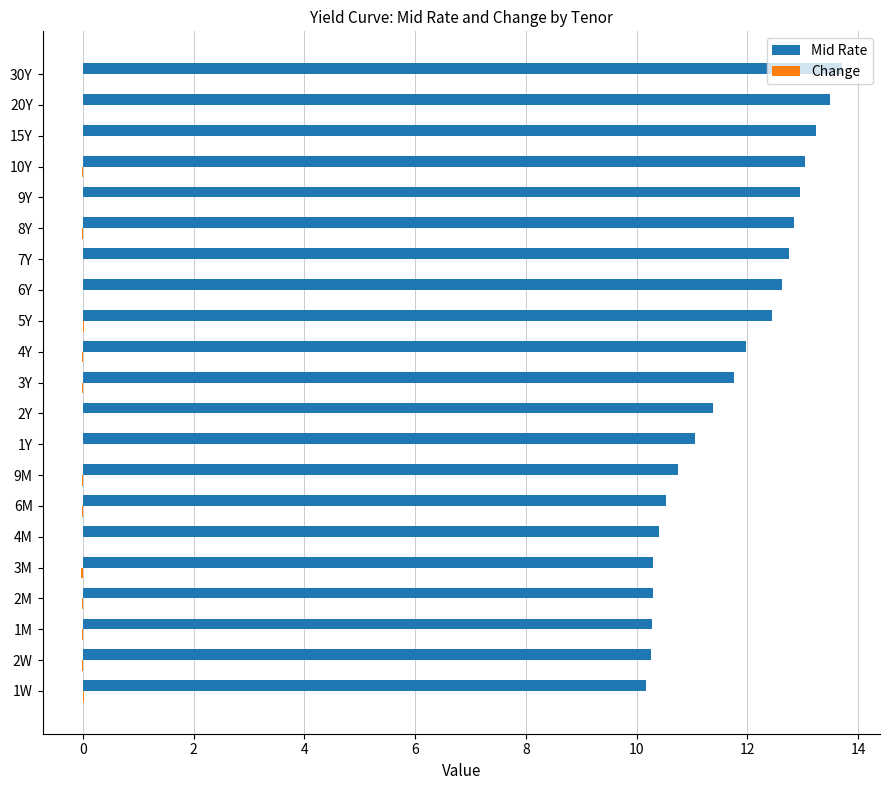

Which series changed the most between 2M and 6Y?

Mid Rate